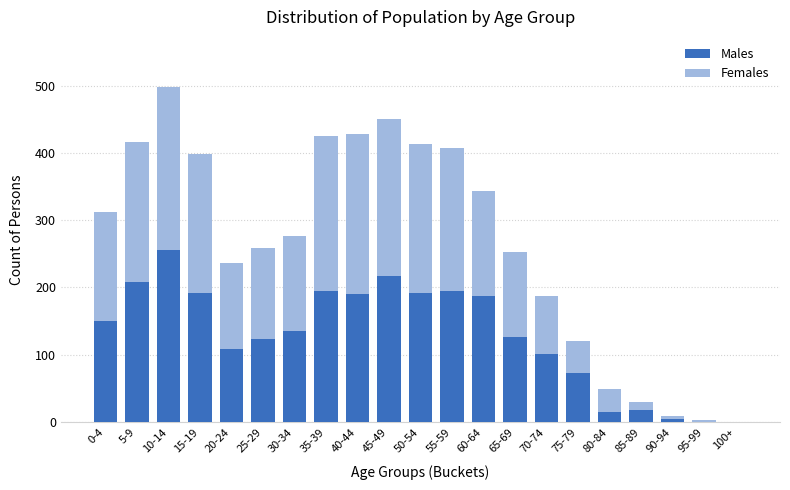

What is the sum of all Males values?

2685